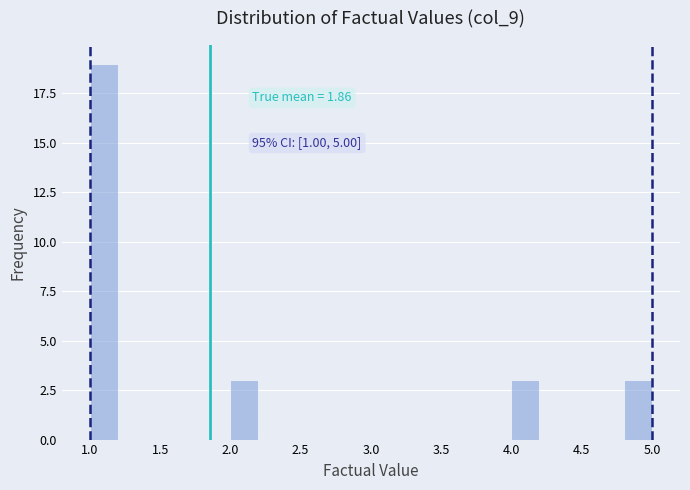

Over which range of the x-axis is the bar tallest?

1.0 to 1.2